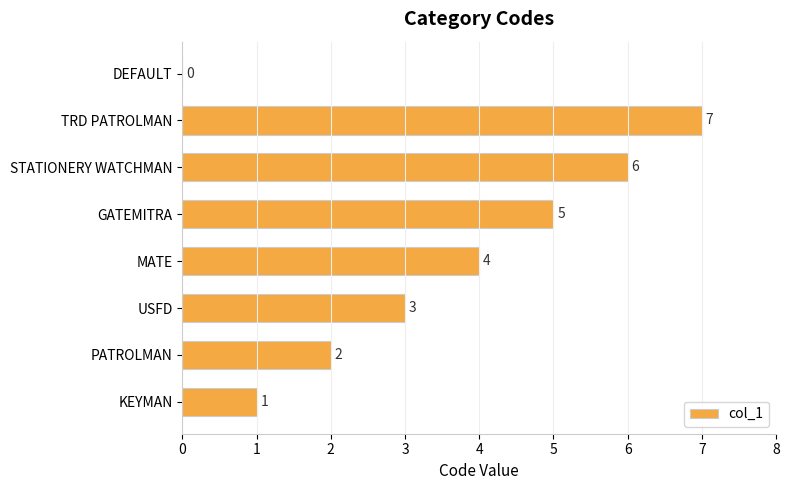

Which category has the highest value across all series?

TRD PATROLMAN